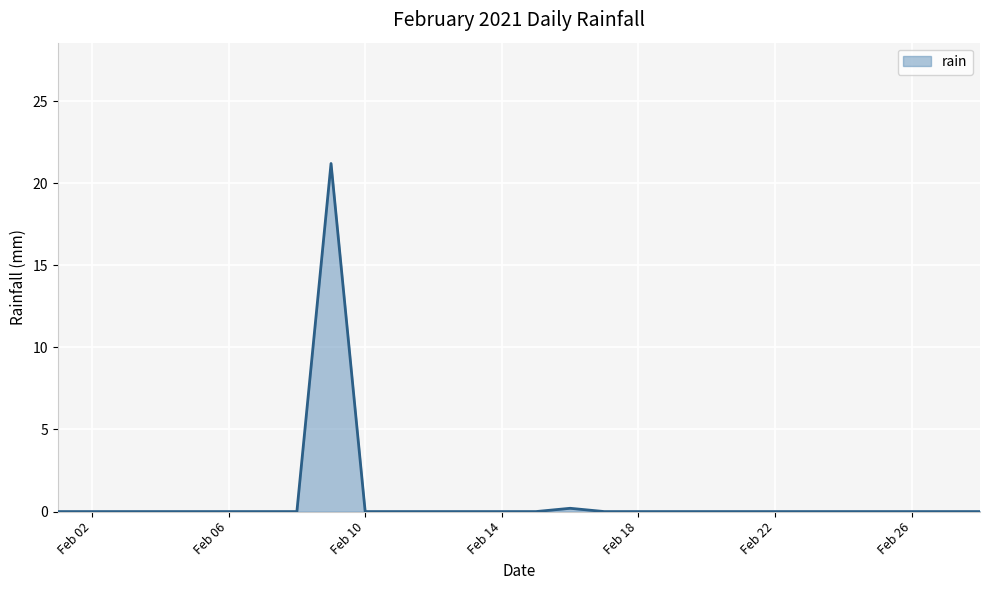

How many series are shown in this chart?

1